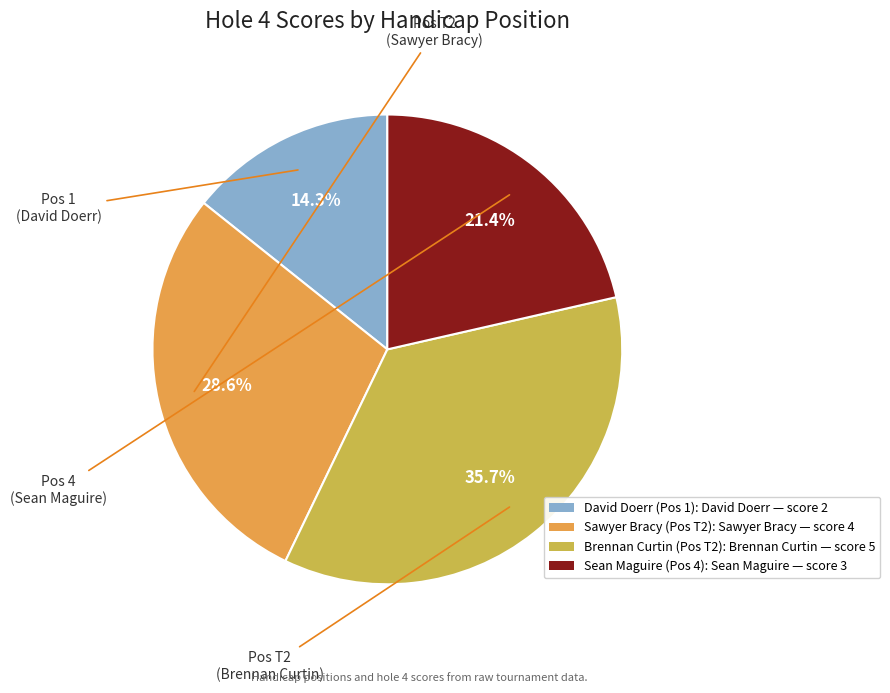

Is there a majority slice in this chart?

No